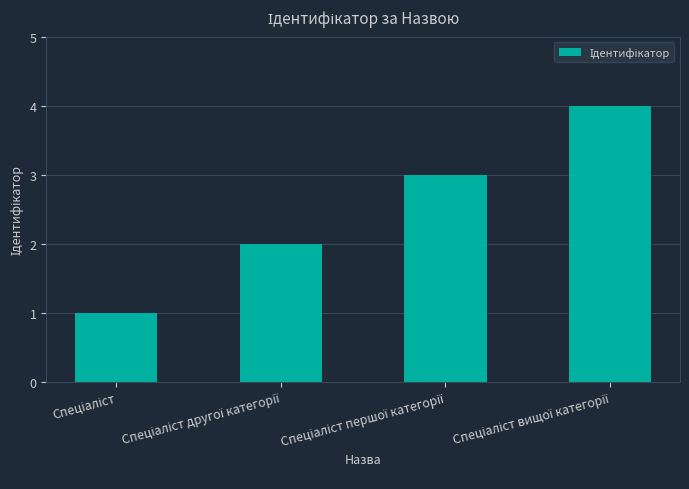

Are the bars horizontal?

No